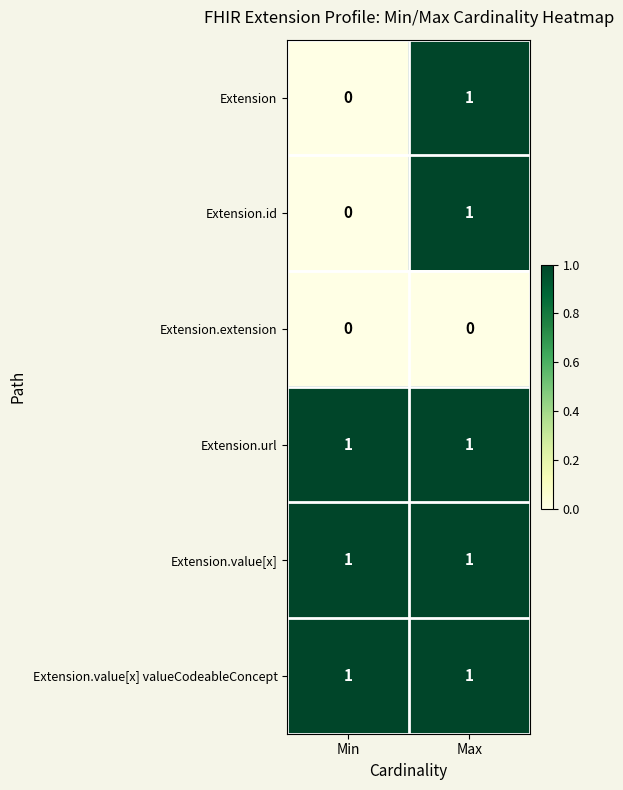

At which category is the sum across all series the highest?

Max